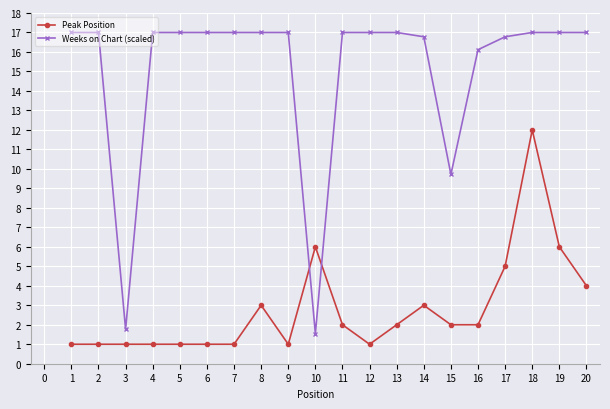

The Peak Position series shows 1.0 at 6. True or false?

True